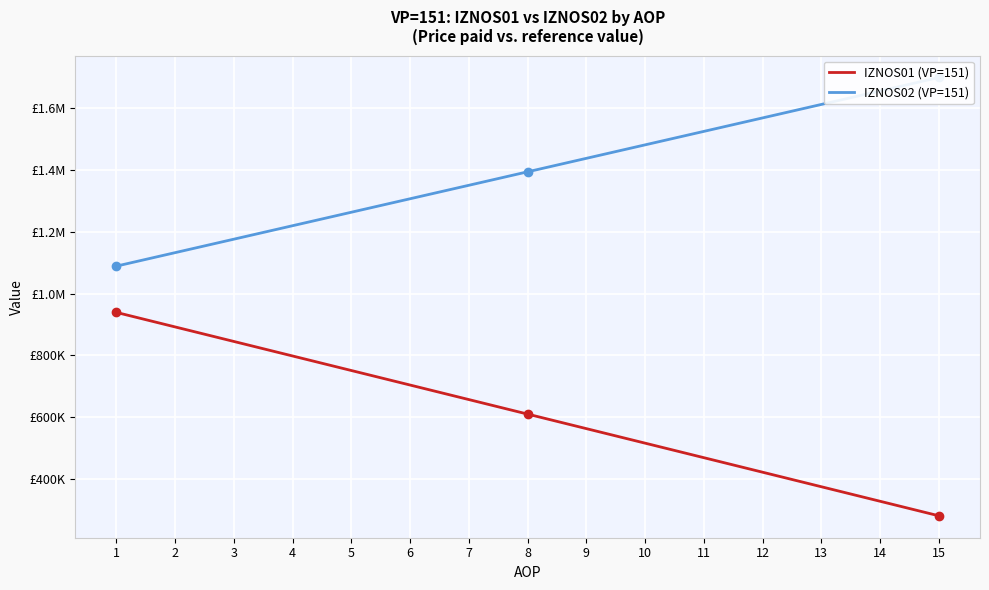

True or false: IZNOS02 (VP=151) has a value of 1263112.4 at 5.

True